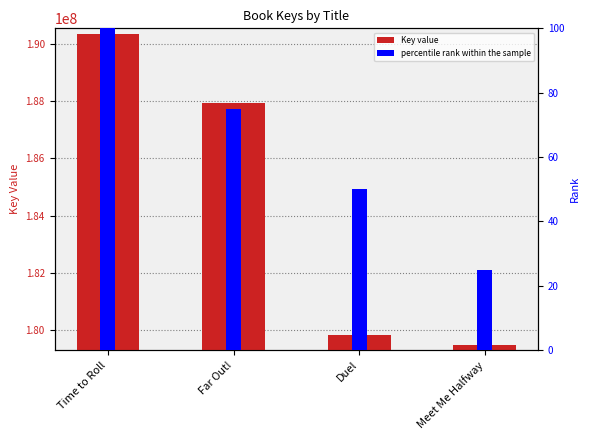

Does the chart contain stacked bars?

No